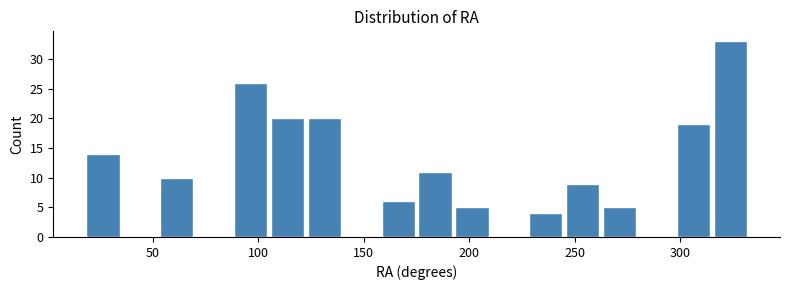

Read against the x-axis, roughly where is the centre of the tallest bar?

325